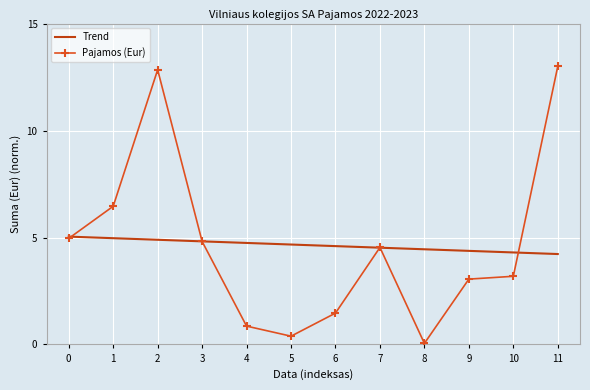

How many values in the Pajamos (Eur) series exceed 4?

6